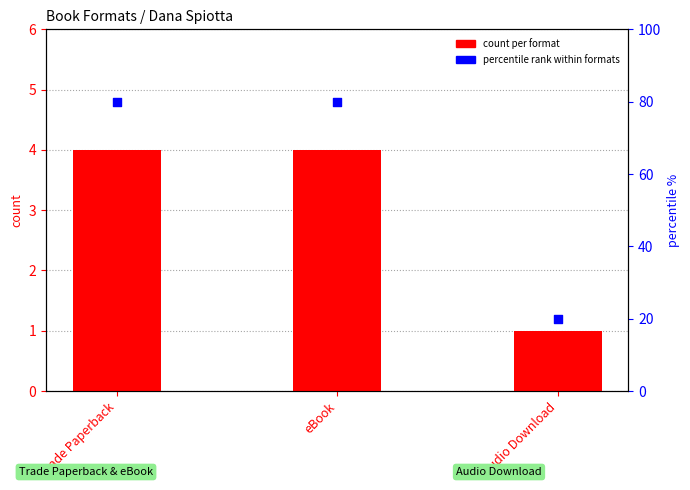

Which series has the largest Y range (max minus min)?

percentile rank within formats